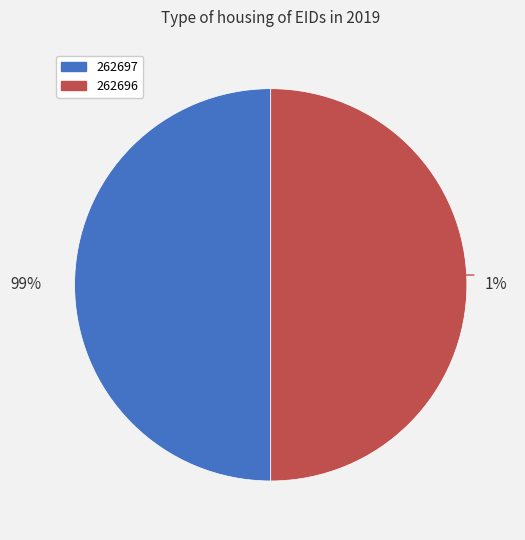

Does 262696 represent more than half of the total?

No